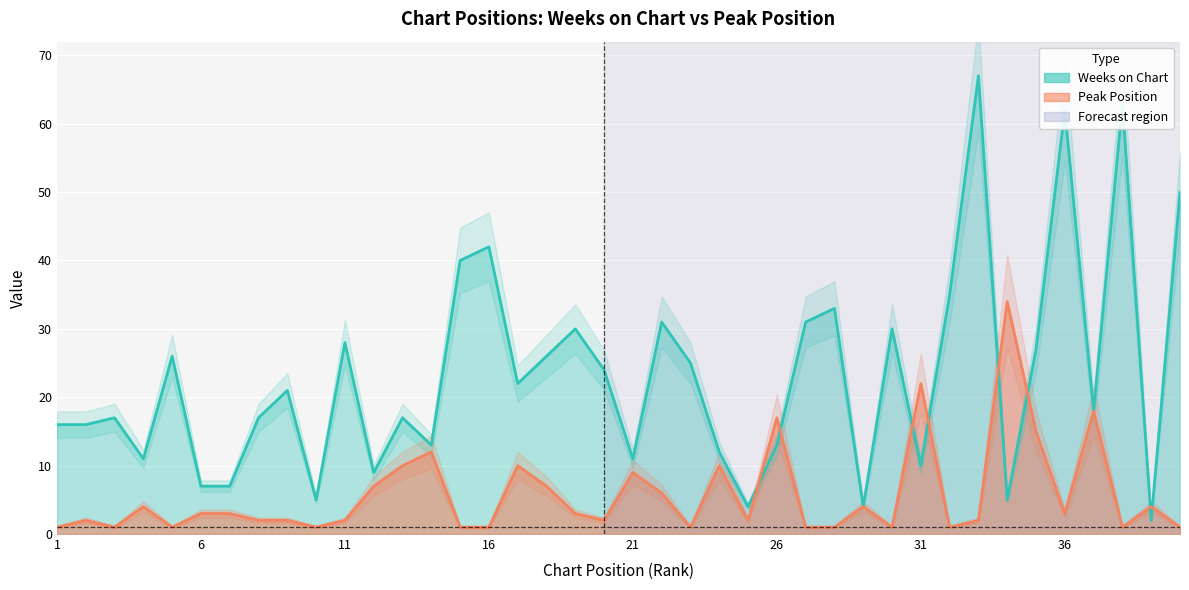

At 4, list the series in order from smallest to largest.

Peak Position, Weeks on Chart